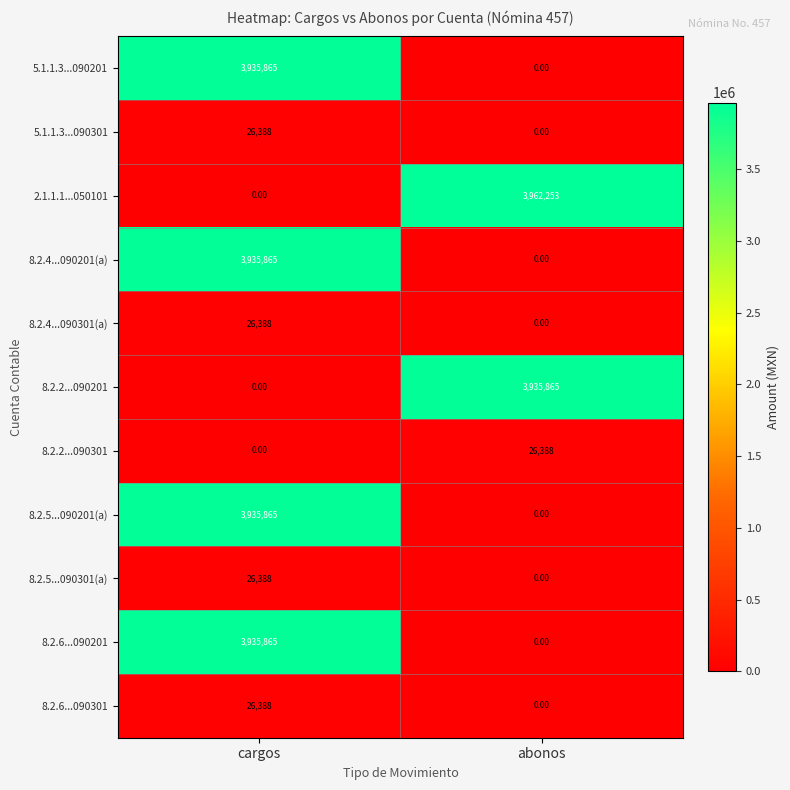

What is the difference between the highest and lowest values at cargos?

3935865